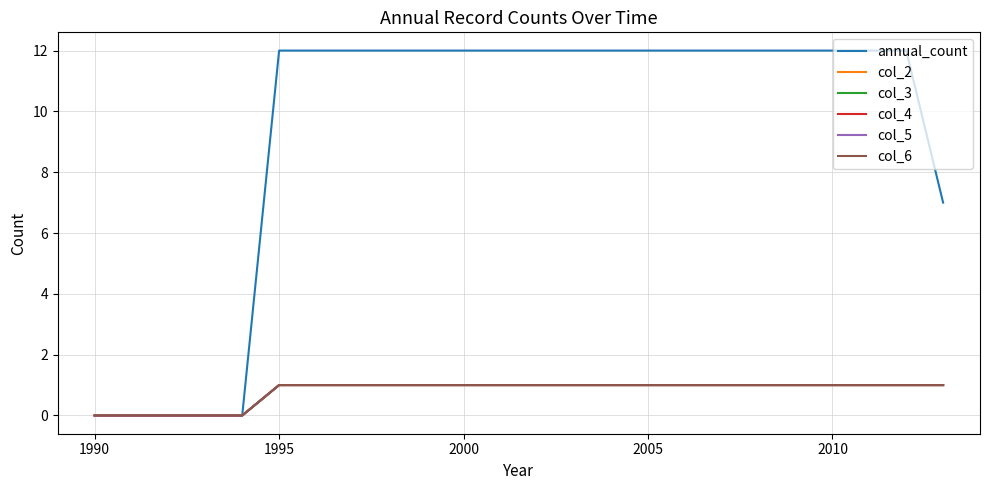

At which category is the sum across all series the highest?

1995